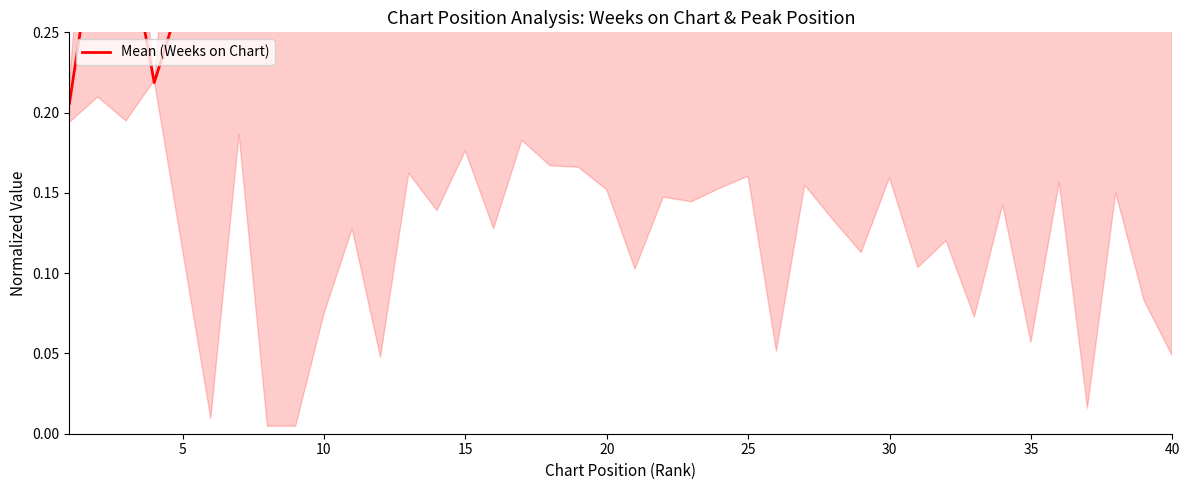

How many points are higher than both their immediate neighbors (excluding endpoints)?

12